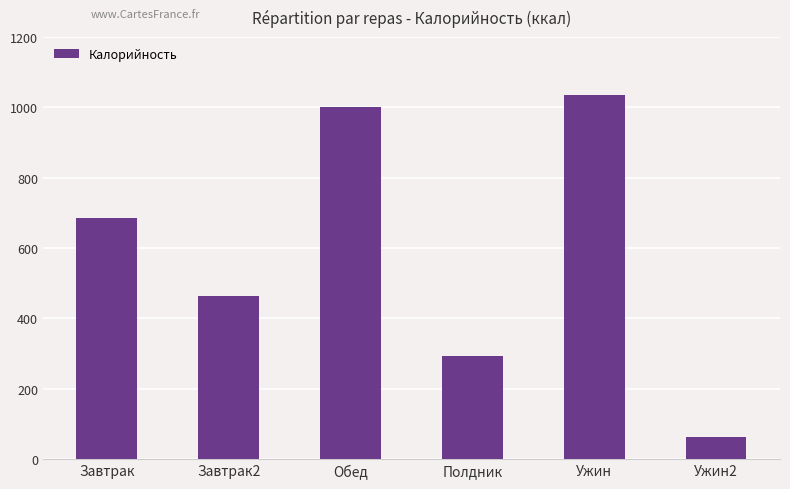

What is the change in value from Завтрак2 to Ужин?

+572